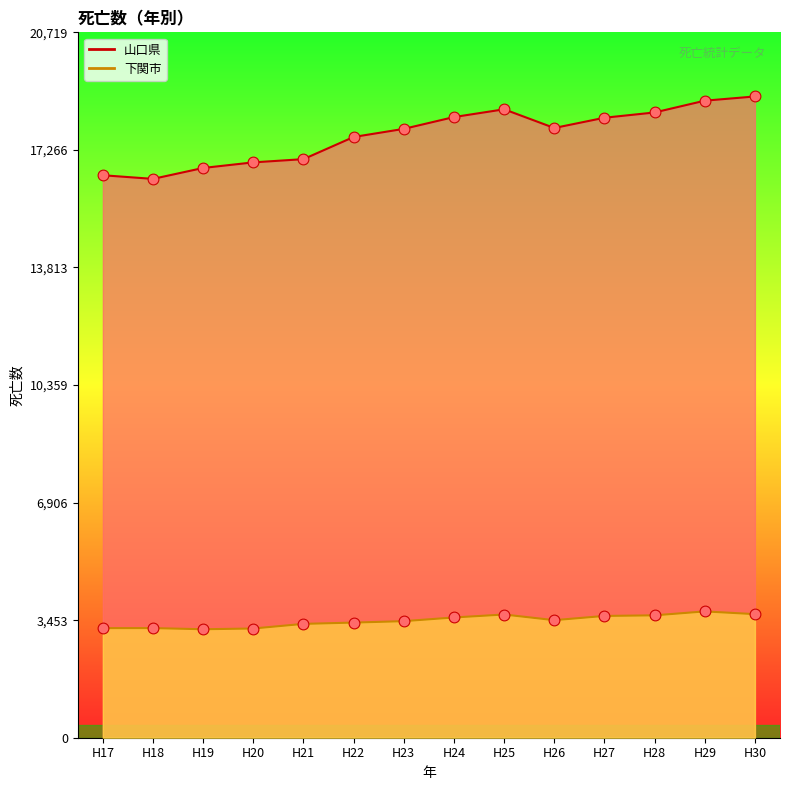

Which series contains the lowest Y value?

下関市